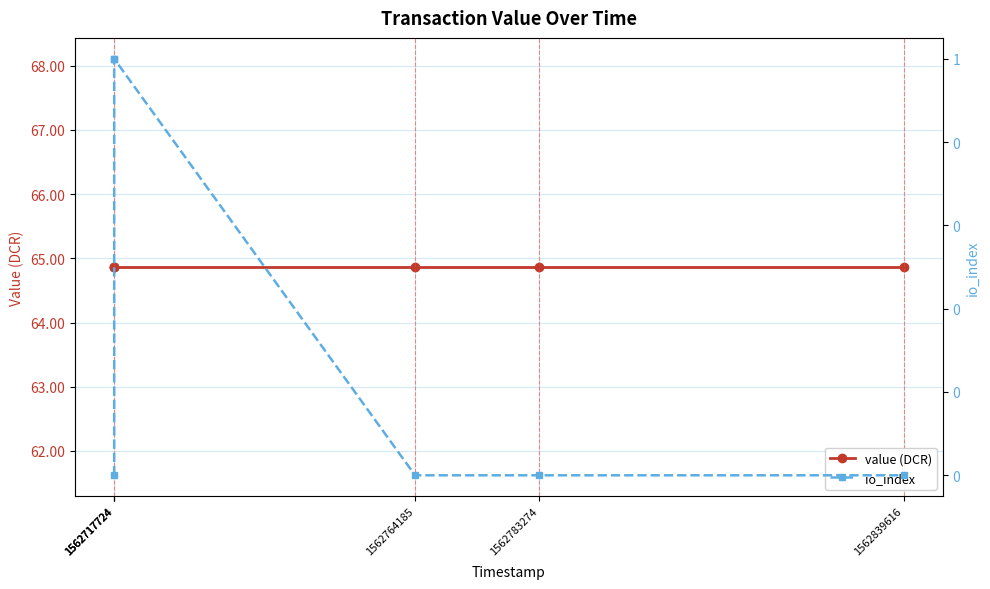

At which label is io_index closest to 0?

1562717724